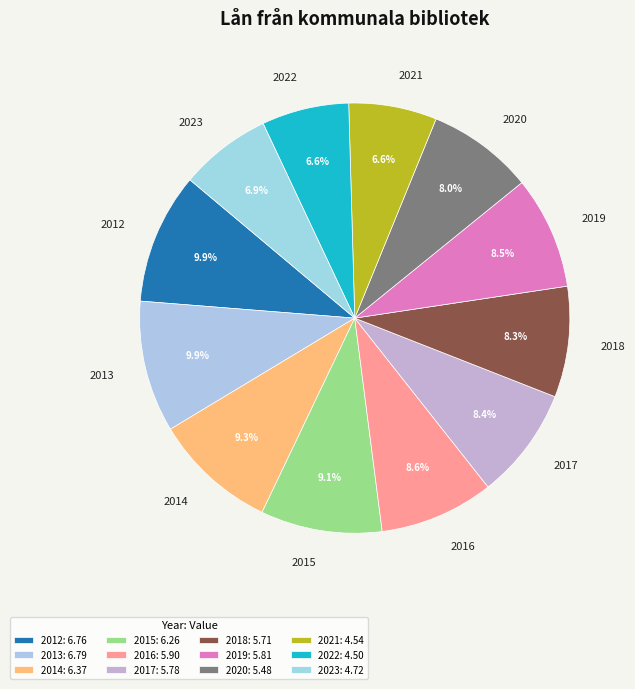

How much of the chart is everything except 2020?

92.0%